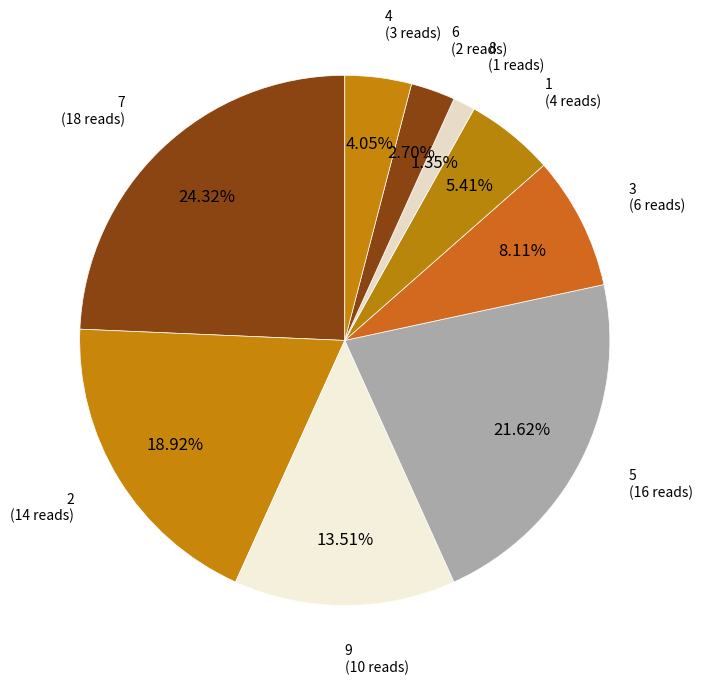

To the nearest percent, what portion does 4 represent?

4%